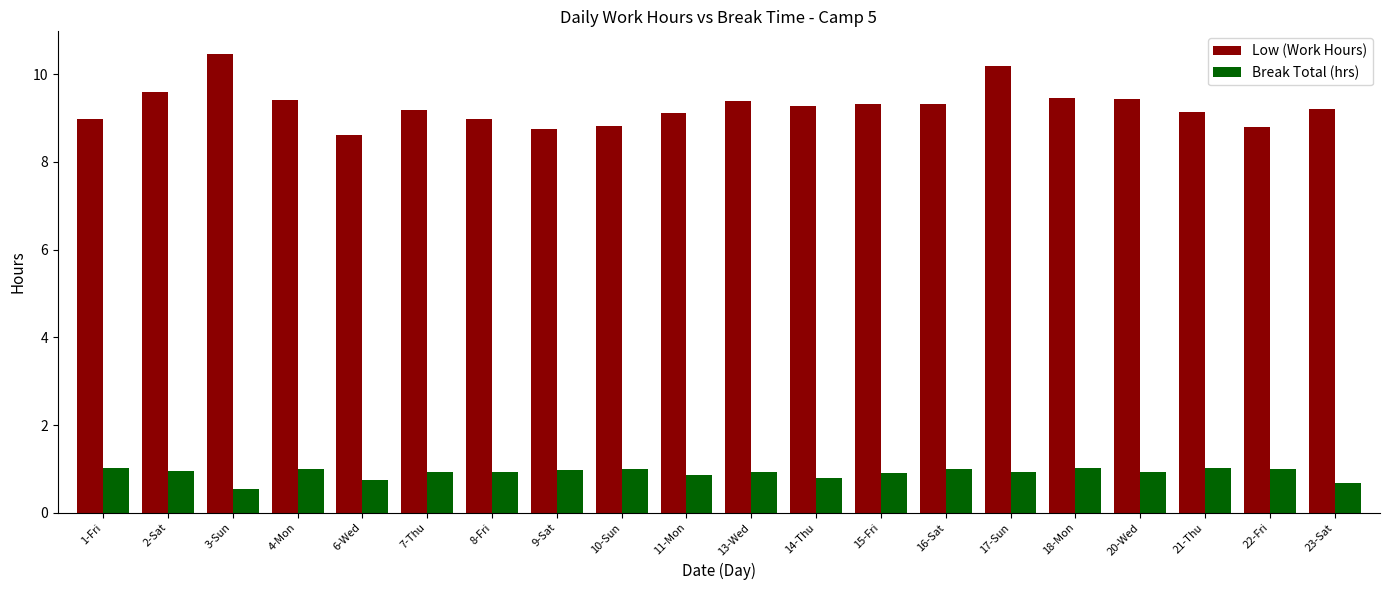

Which series has the widest spread of values?

Low (Work Hours)